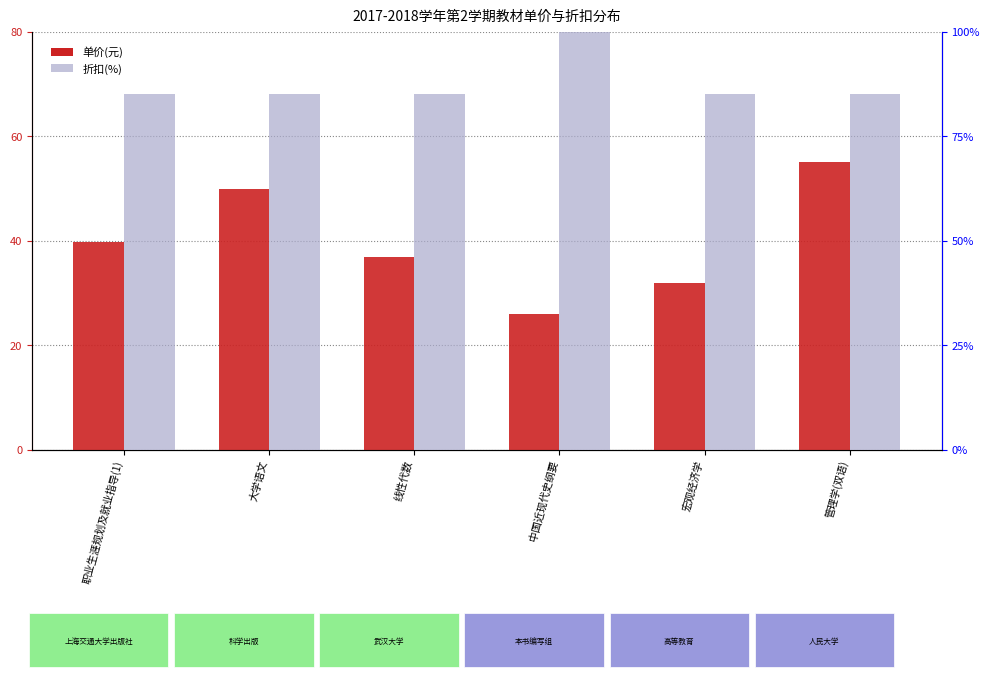

List the labels in order of 折扣(%) value, smallest first.

职业生涯规划及就业指导(1), 大学语文, 线性代数, 宏观经济学, 管理学(双语), 中国近现代史纲要